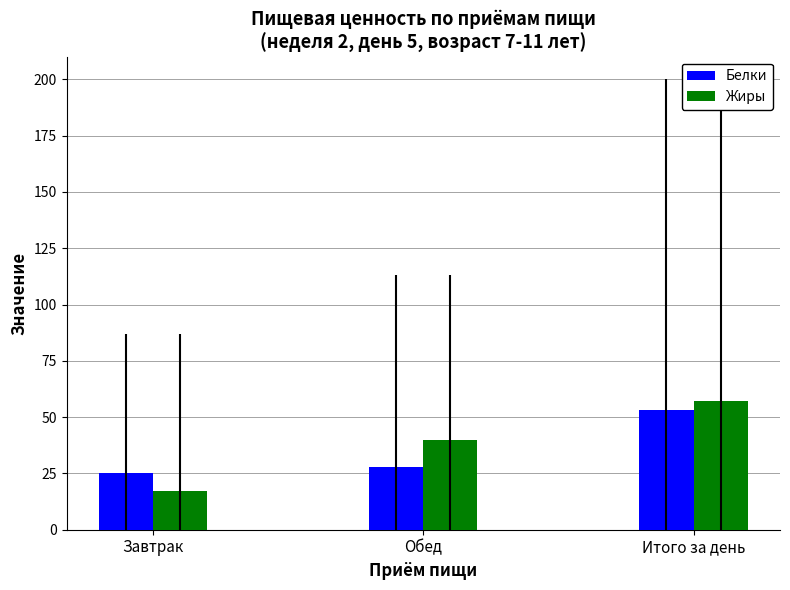

At which category is the sum across all series the highest?

Итого за день